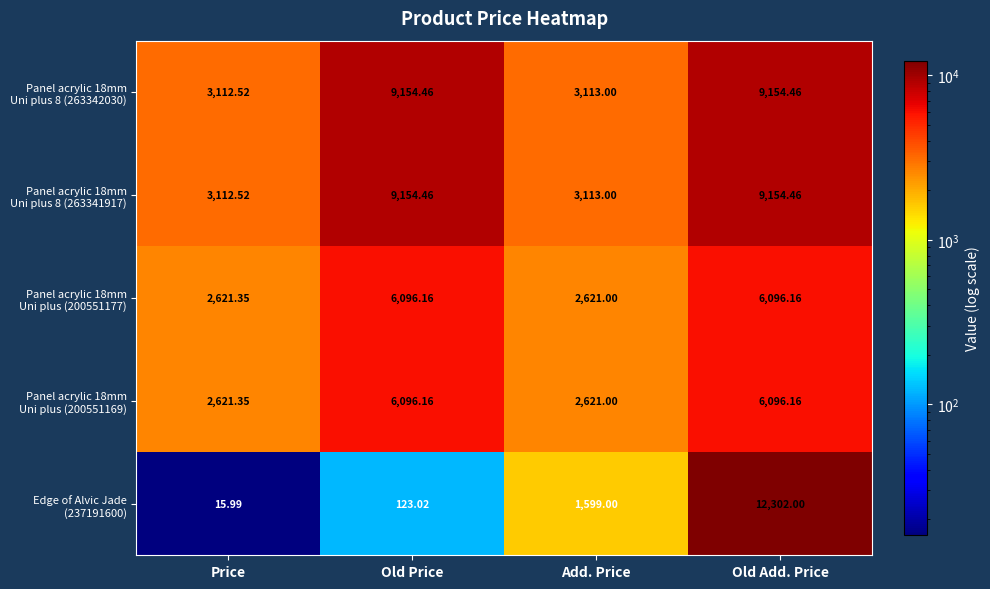

Which label corresponds to the smallest value in the chart?

Price